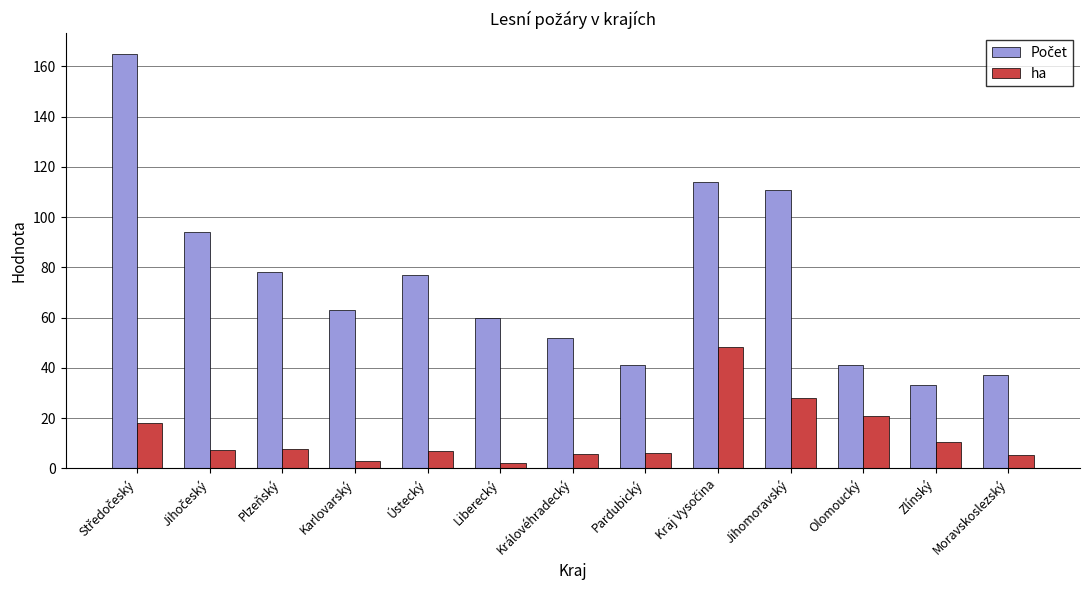

Read the ha value at Jihomoravský.

28.1